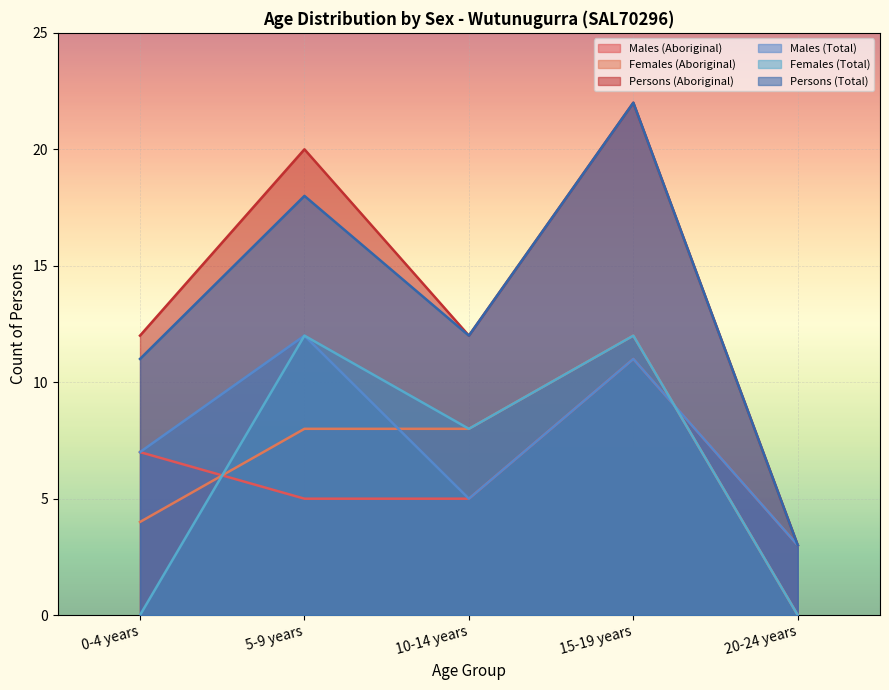

How many lines are shown in the chart?

6